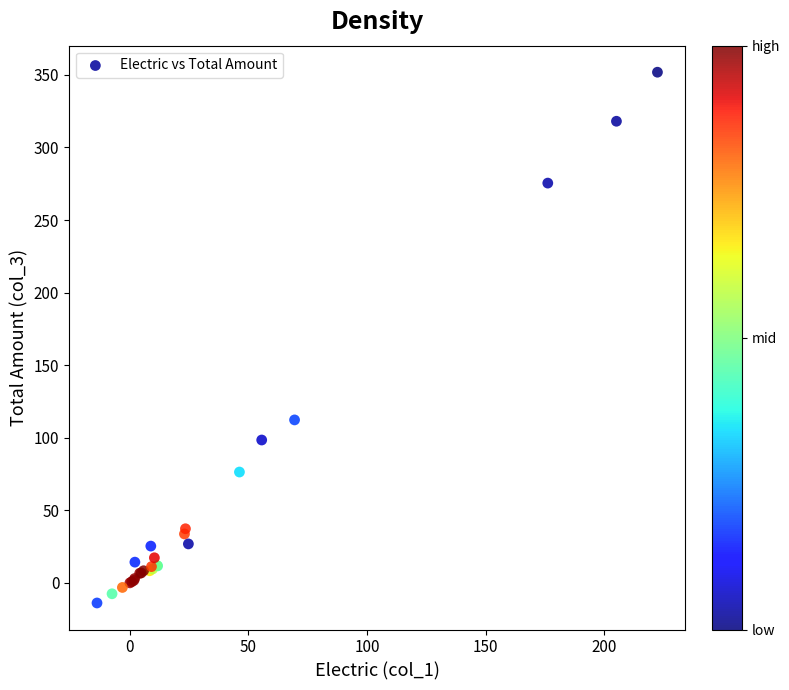

What Y value in the scatter plot is closest to 169?

112.3